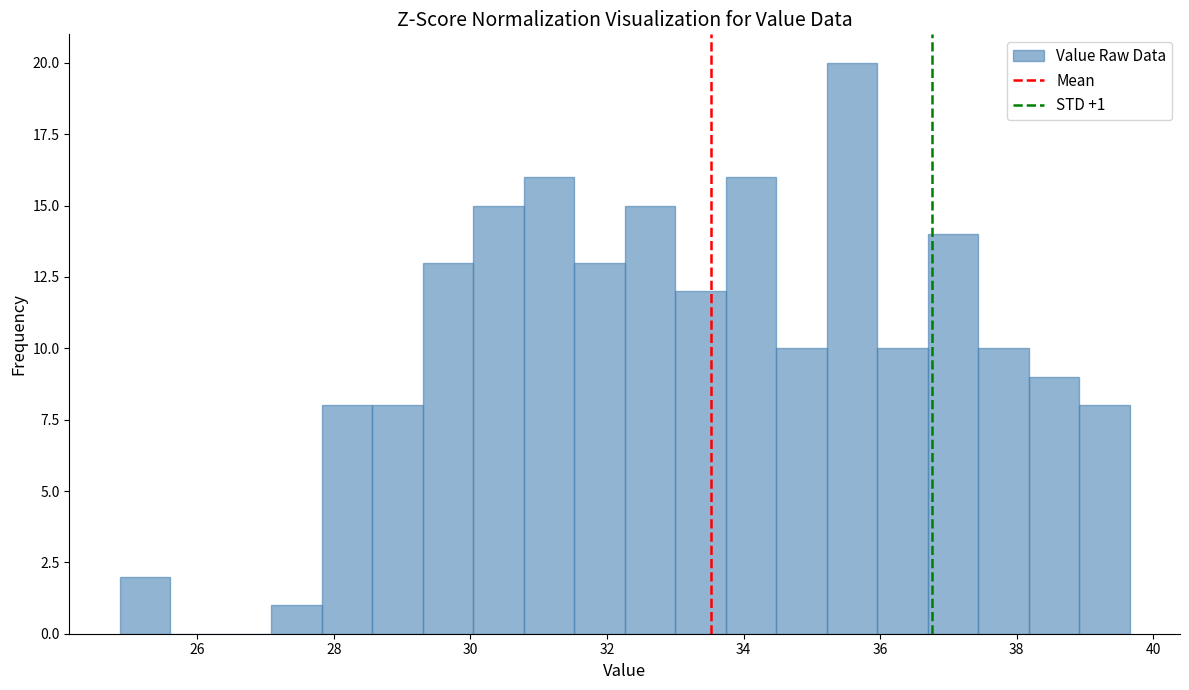

Read against the x-axis, roughly where is the centre of the tallest bar?

35.6